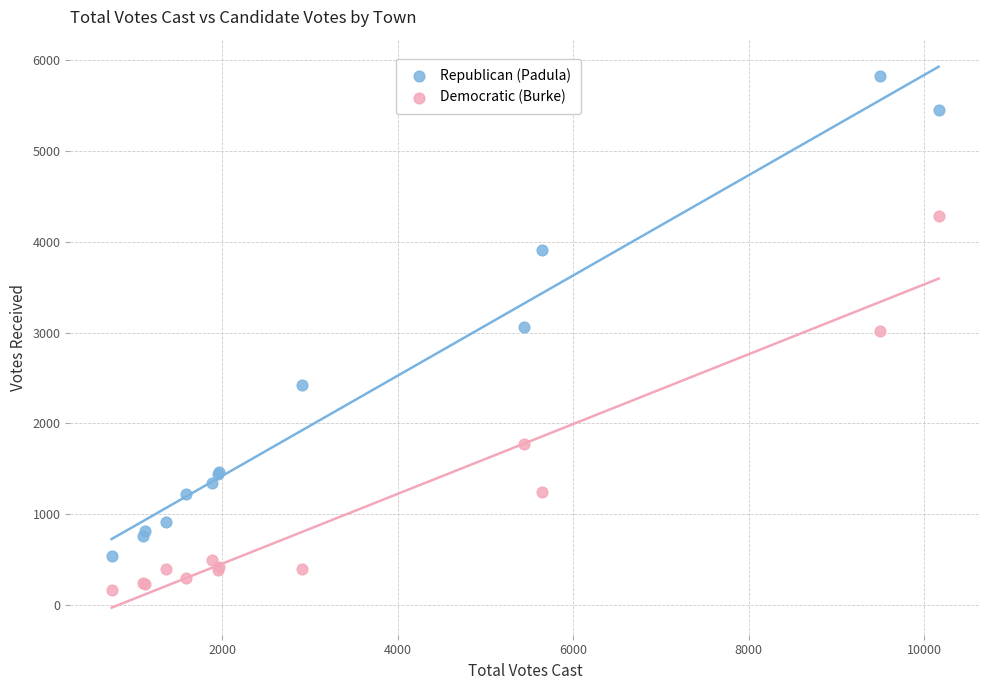

What is the X range (max minus min) for the scatter plot?

9423